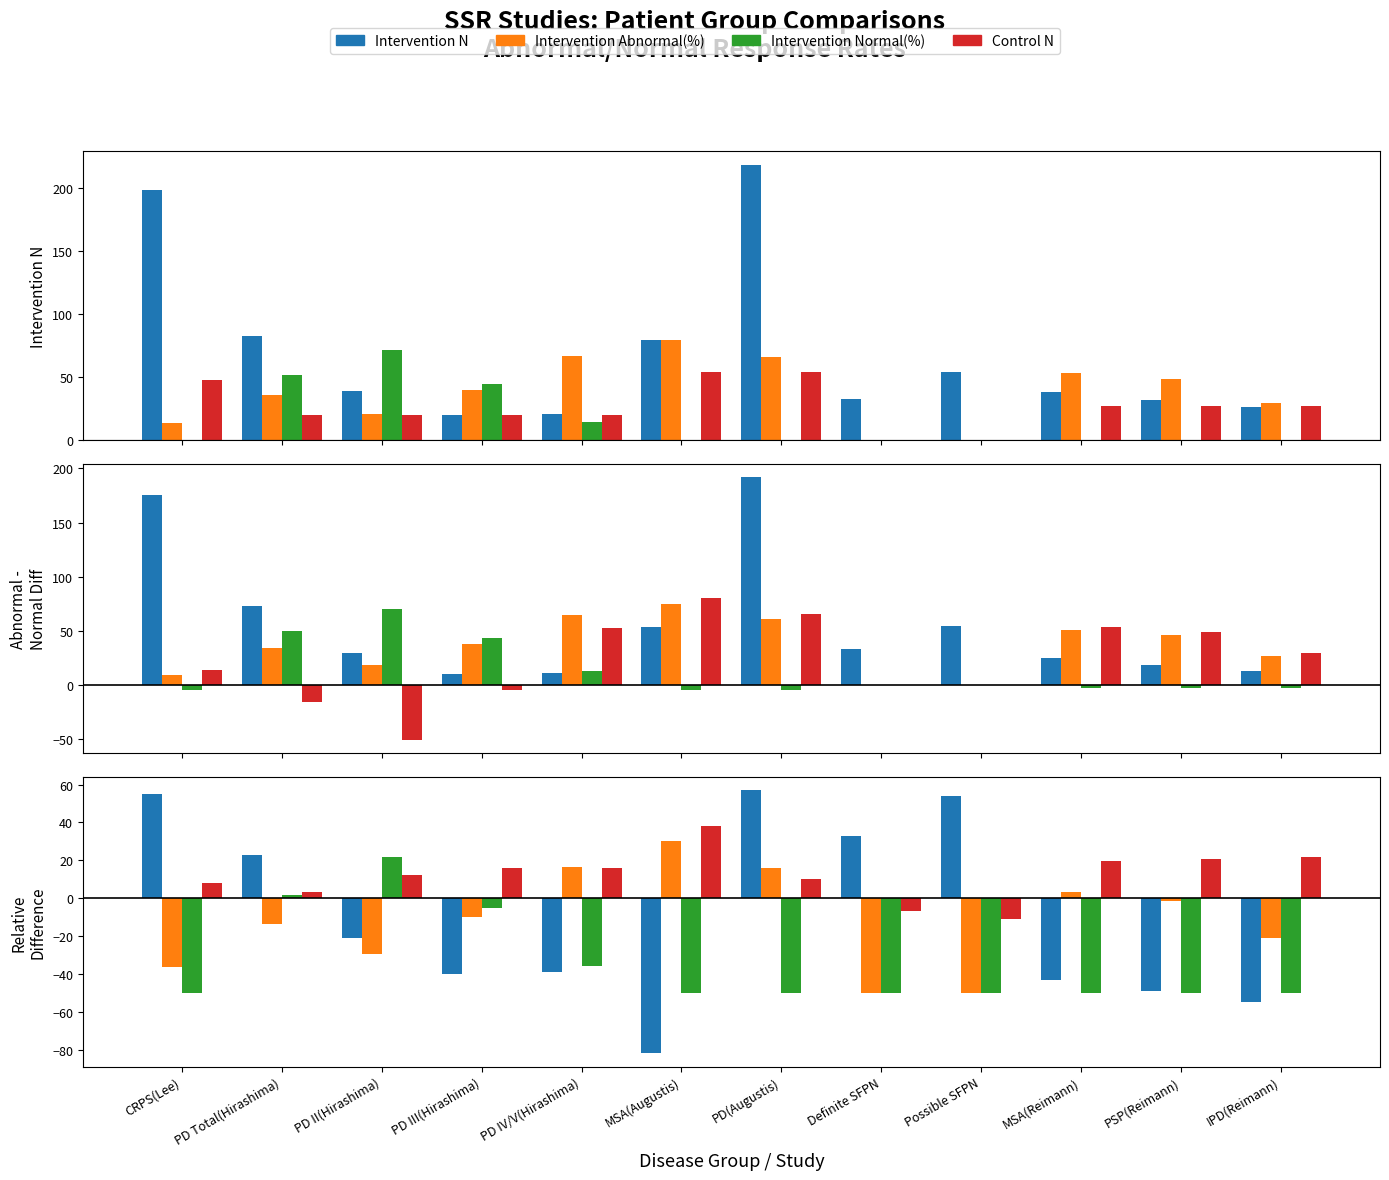

Between MSA(Augustis) and PD III(Hirashima), which is larger?

PD III(Hirashima)